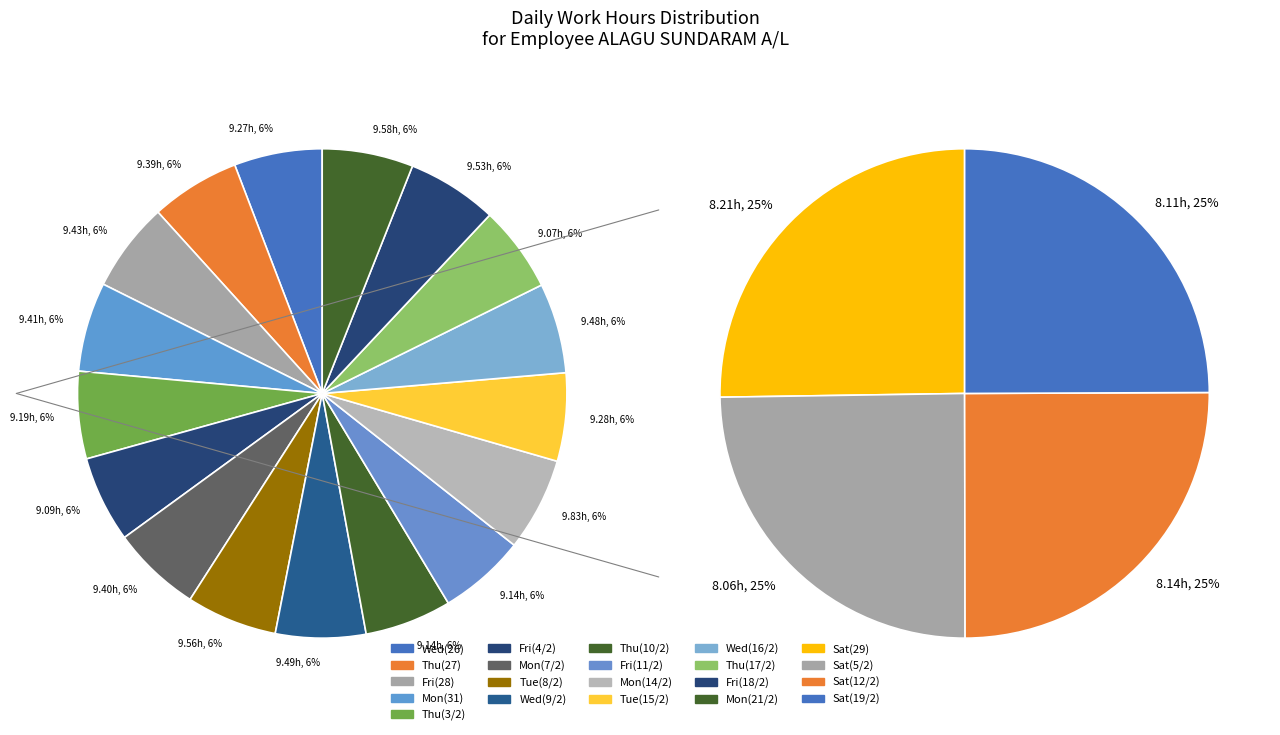

Count the number of slices in the pie.

21